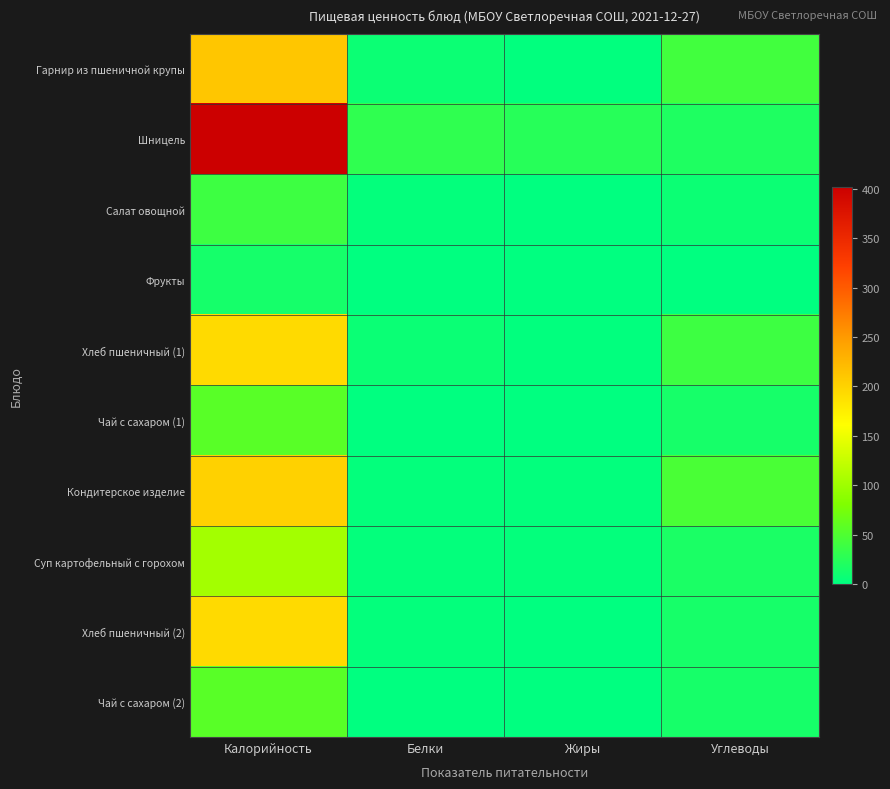

Reading left to right, extract all data points from this chart.

Гарнир из пшеничной крупы: Калорийность=210.6	Белки=7.6	Жиры=0.8	Углеводы=41.4
Шницель: Калорийность=402.2	Белки=30.6	Жиры=25.0	Углеводы=19.5
Салат овощной: Калорийность=38.9	Белки=2.7	Жиры=0.1	Углеводы=7.4
Фрукты: Калорийность=14.1	Белки=0.1	Жиры=0.1	Углеводы=0.0
Хлеб пшеничный (1): Калорийность=193.6	Белки=6.5	Жиры=0.8	Углеводы=39.1
Чай с сахаром (1): Калорийность=56.0	Белки=0.4	Жиры=0.2	Углеводы=14.2
Кондитерское изделие: Калорийность=201.6	Белки=2.9	Жиры=1.7	Углеводы=46.6
Суп картофельный с горохом: Калорийность=103.2	Белки=2.5	Жиры=2.8	Углеводы=17.0
Хлеб пшеничный (2): Калорийность=193.6	Белки=2.4	Жиры=0.3	Углеводы=14.7
Чай с сахаром (2): Калорийность=56.0	Белки=0.4	Жиры=0.2	Углеводы=14.2